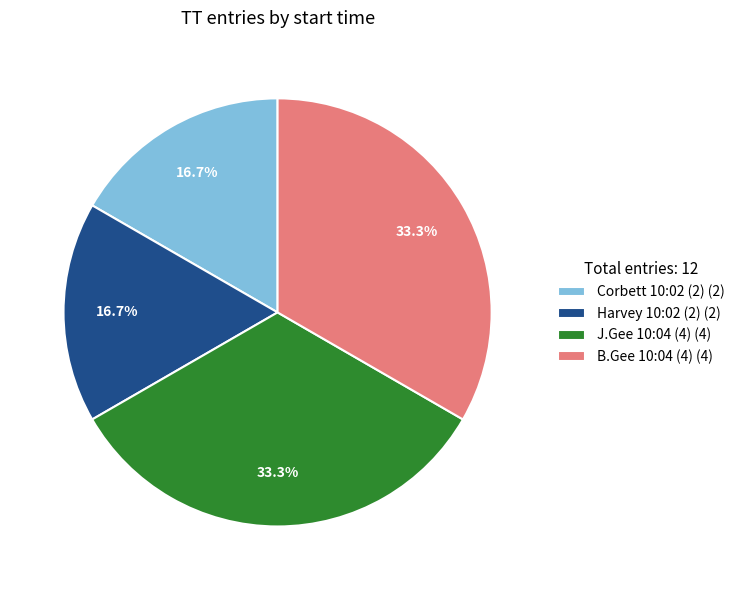

Do B.Gee 10:04 (4) (4) and J.Gee 10:04 (4) (4) together represent more than half of the pie?

Yes